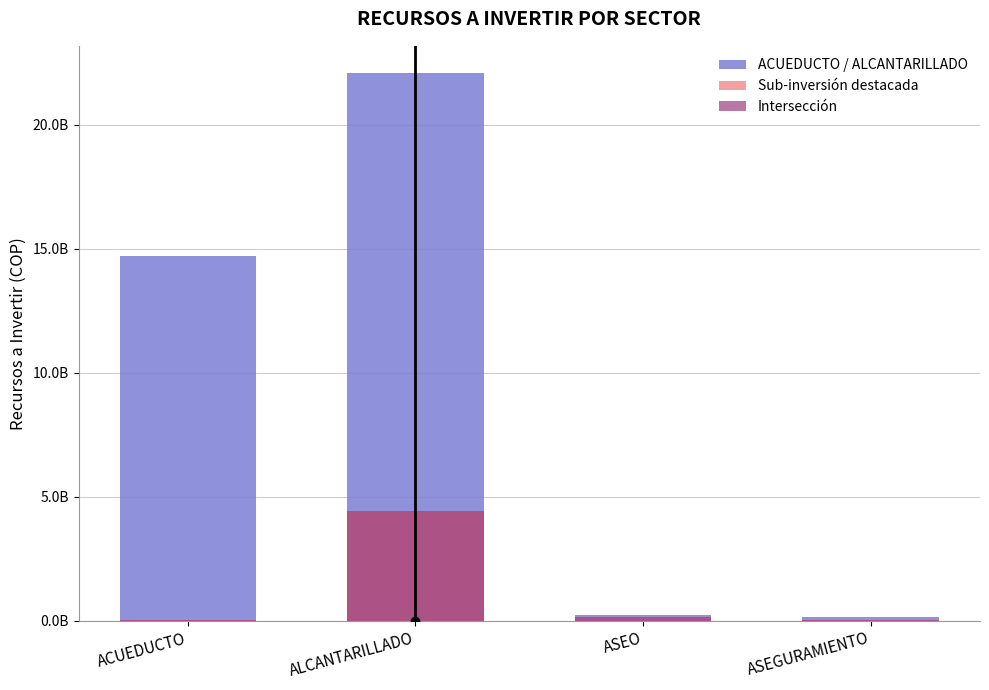

Reading left to right, transcribe all the data shown in this chart.

ACUEDUCTO / ALCANTARILLADO: 14694257218	22080000000	243112000	138000000
Sub-inversión destacada: 52752898	4416000000	143112000	32000000
Intersección: 52752898	4416000000	143112000	32000000